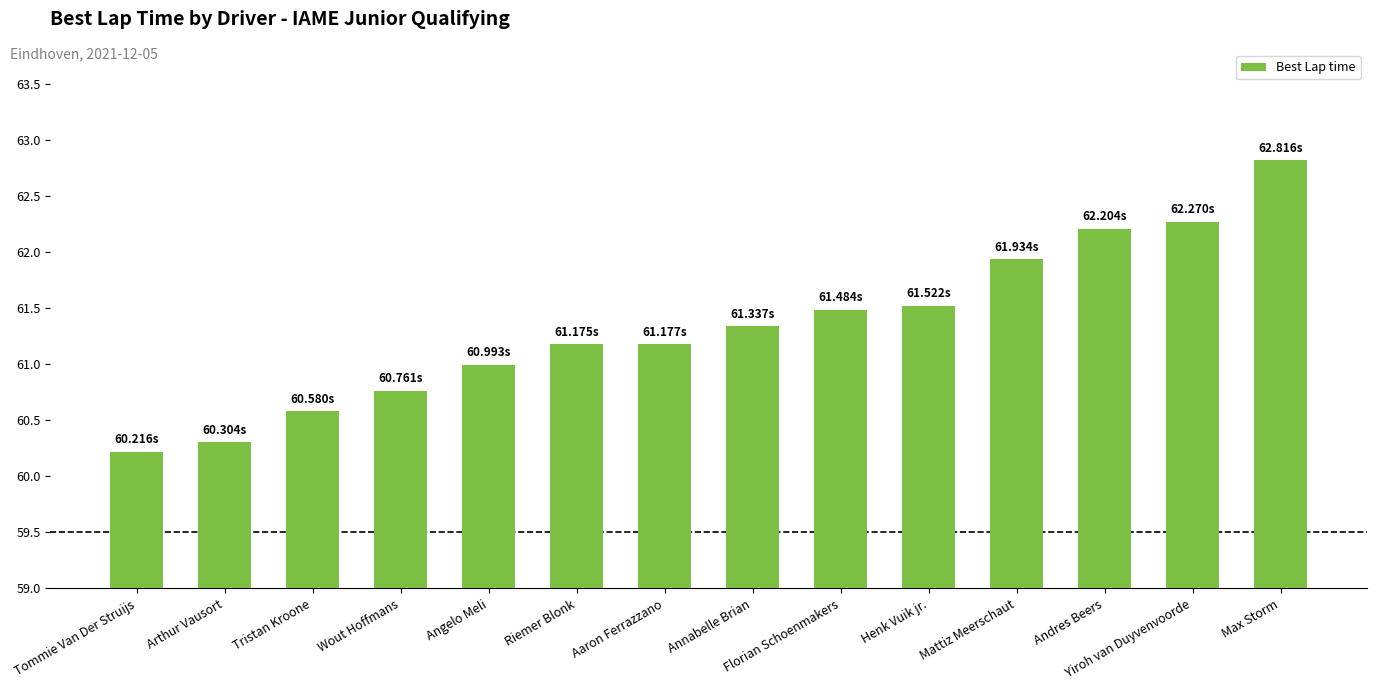

What is the change in value from Angelo Meli to Henk Vuik jr.?

+0.5